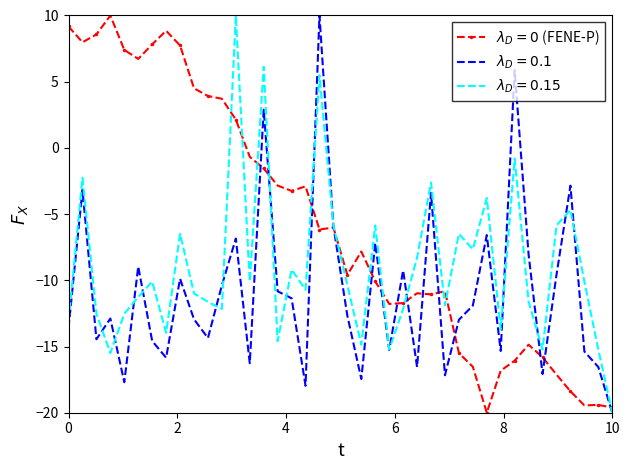

What is the minimum value shown in the chart?

-20.0